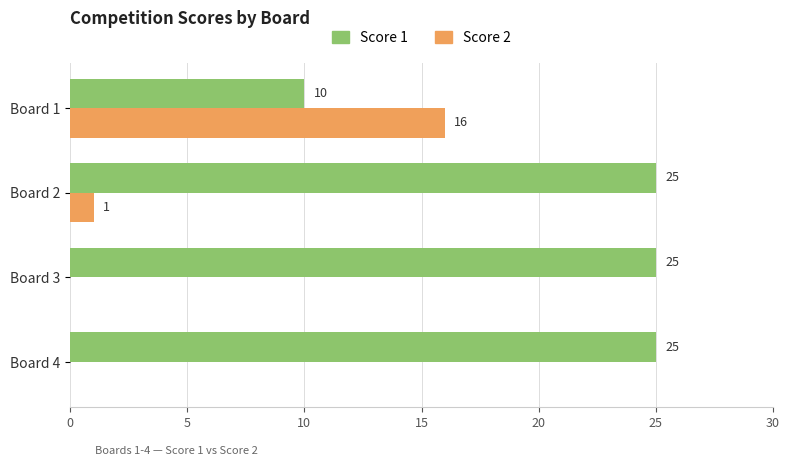

At which label does Score 2 reach its peak?

Board 1